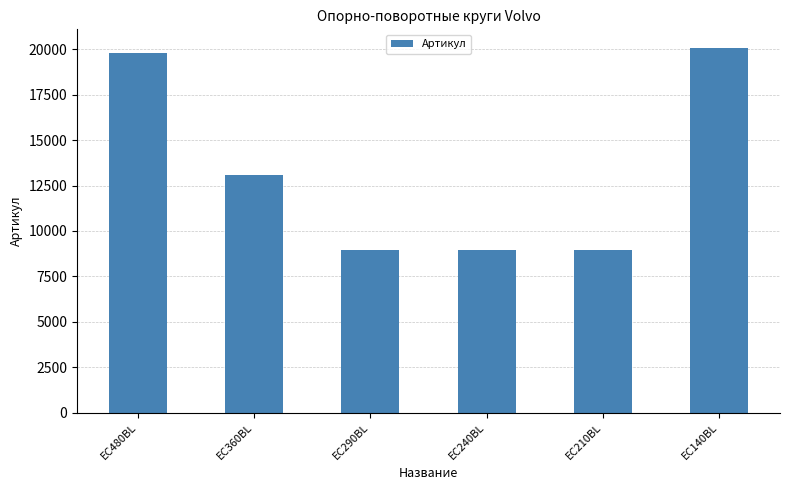

The chart shows a value of 9092 at EC480BL. True or false?

False